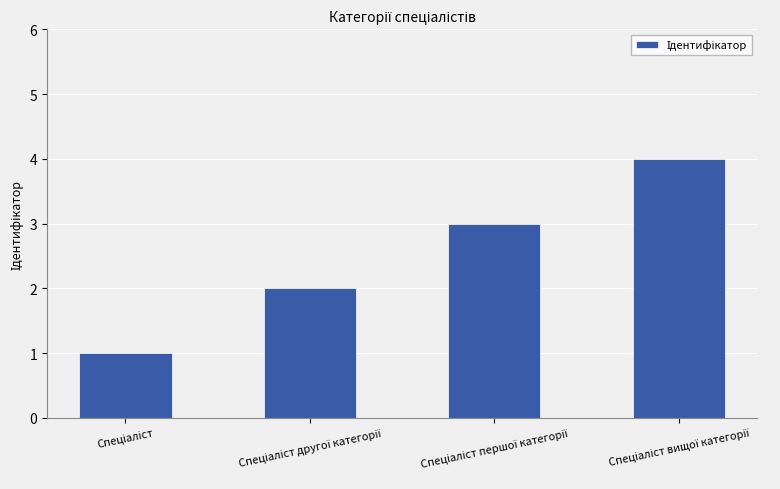

What is the greatest value displayed?

4